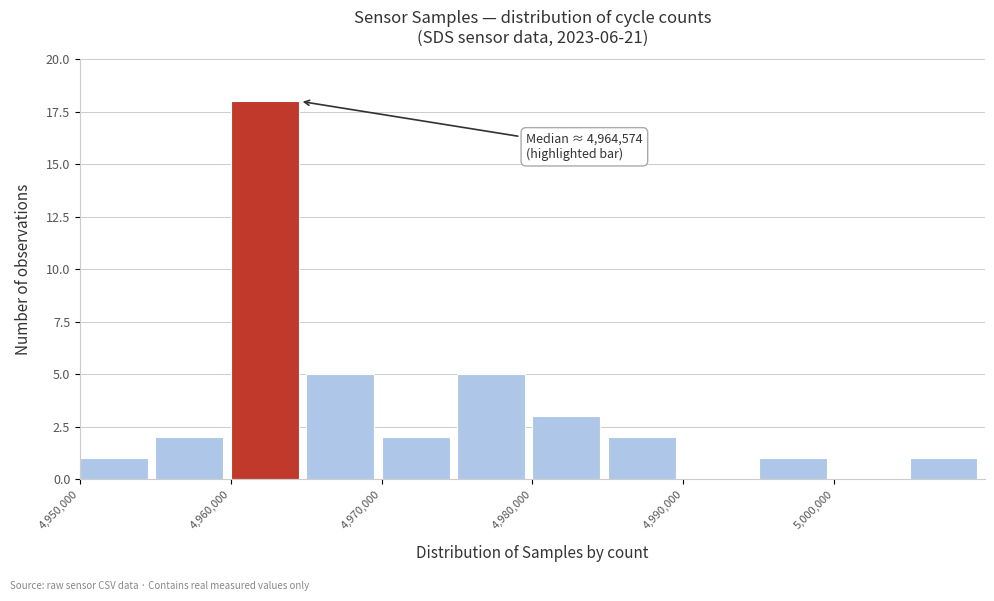

Which range on the x-axis has the tallest bar?

4960000 to 4965000